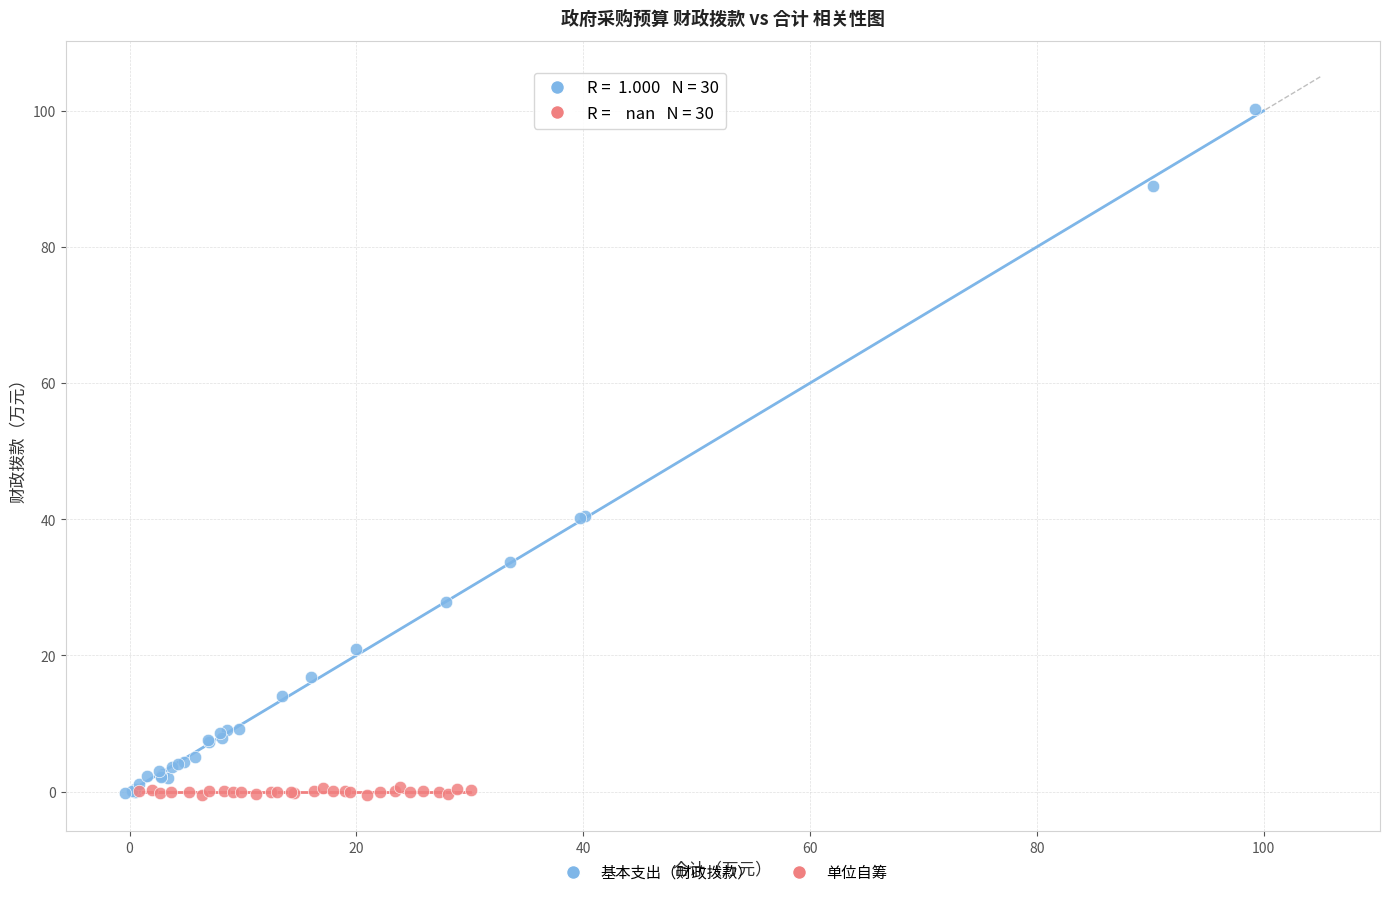

Which series reaches the maximum Y coordinate?

基本支出（财政拨款）